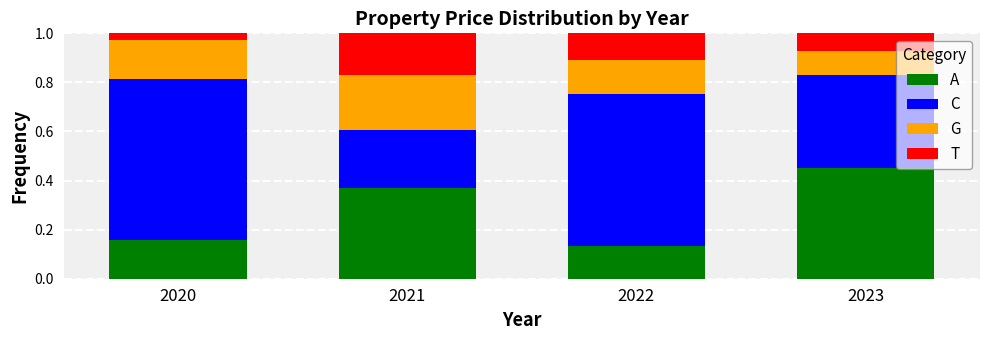

What is the difference between the maximum and second lowest values in the A series?

0.3